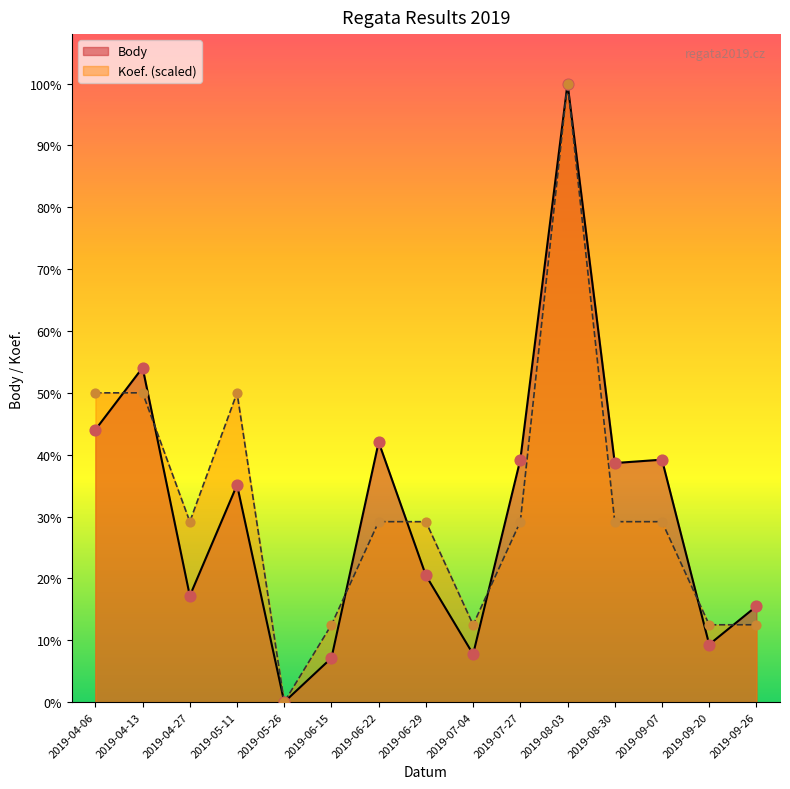

Which series has the largest Y range (max minus min)?

Body